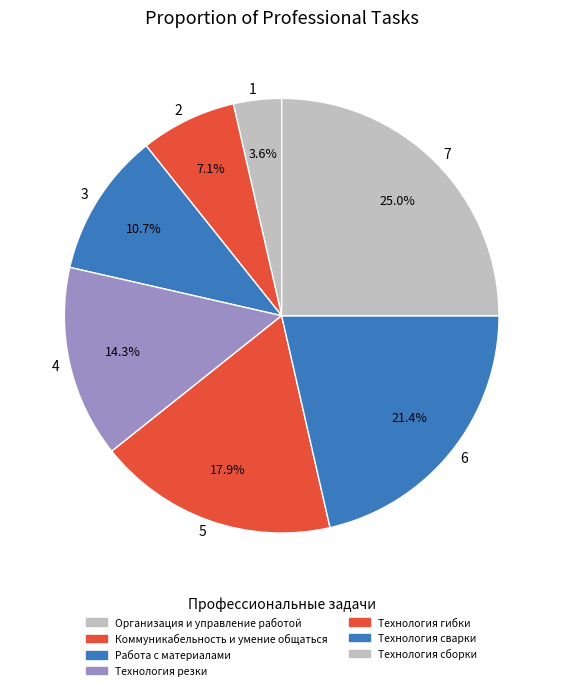

Does any single category account for the majority?

No